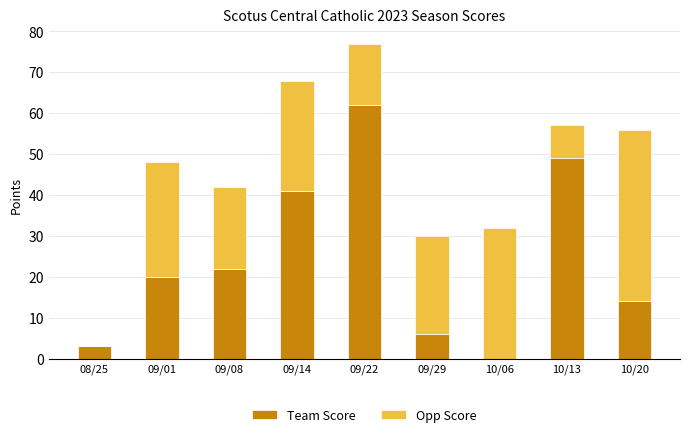

Which category has the highest value in the Team Score series?

09/22